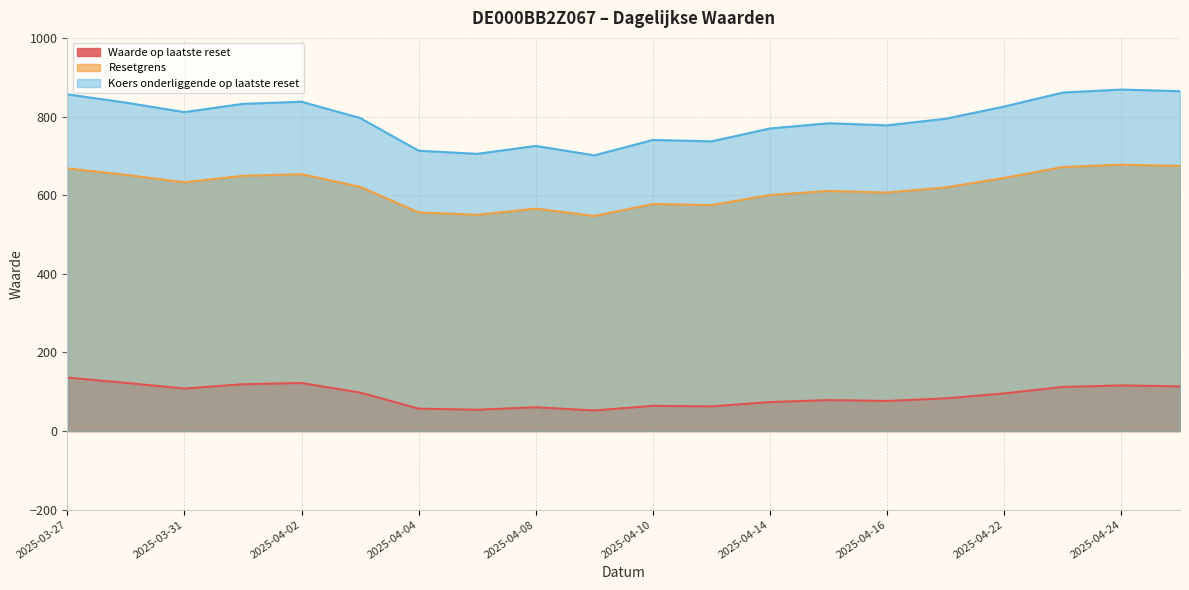

What is the sum of all Resetgrens values?

12350.8